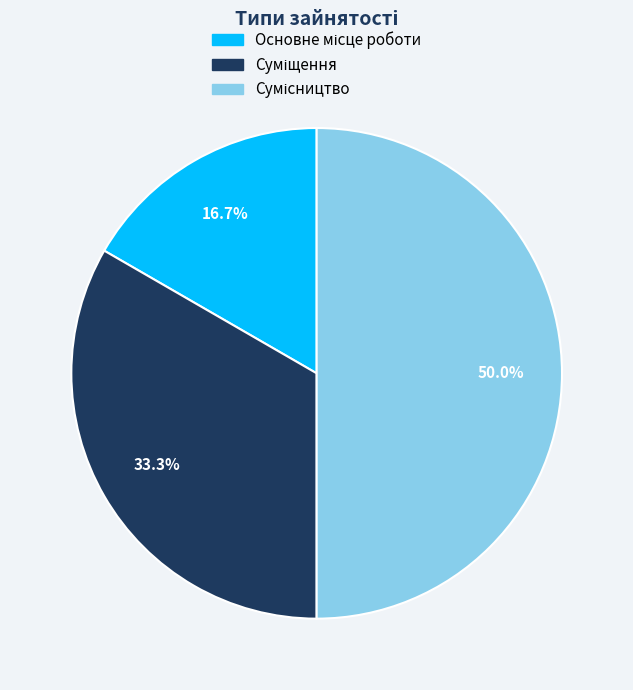

What percentage is NOT represented by Суміщення?

66.7%